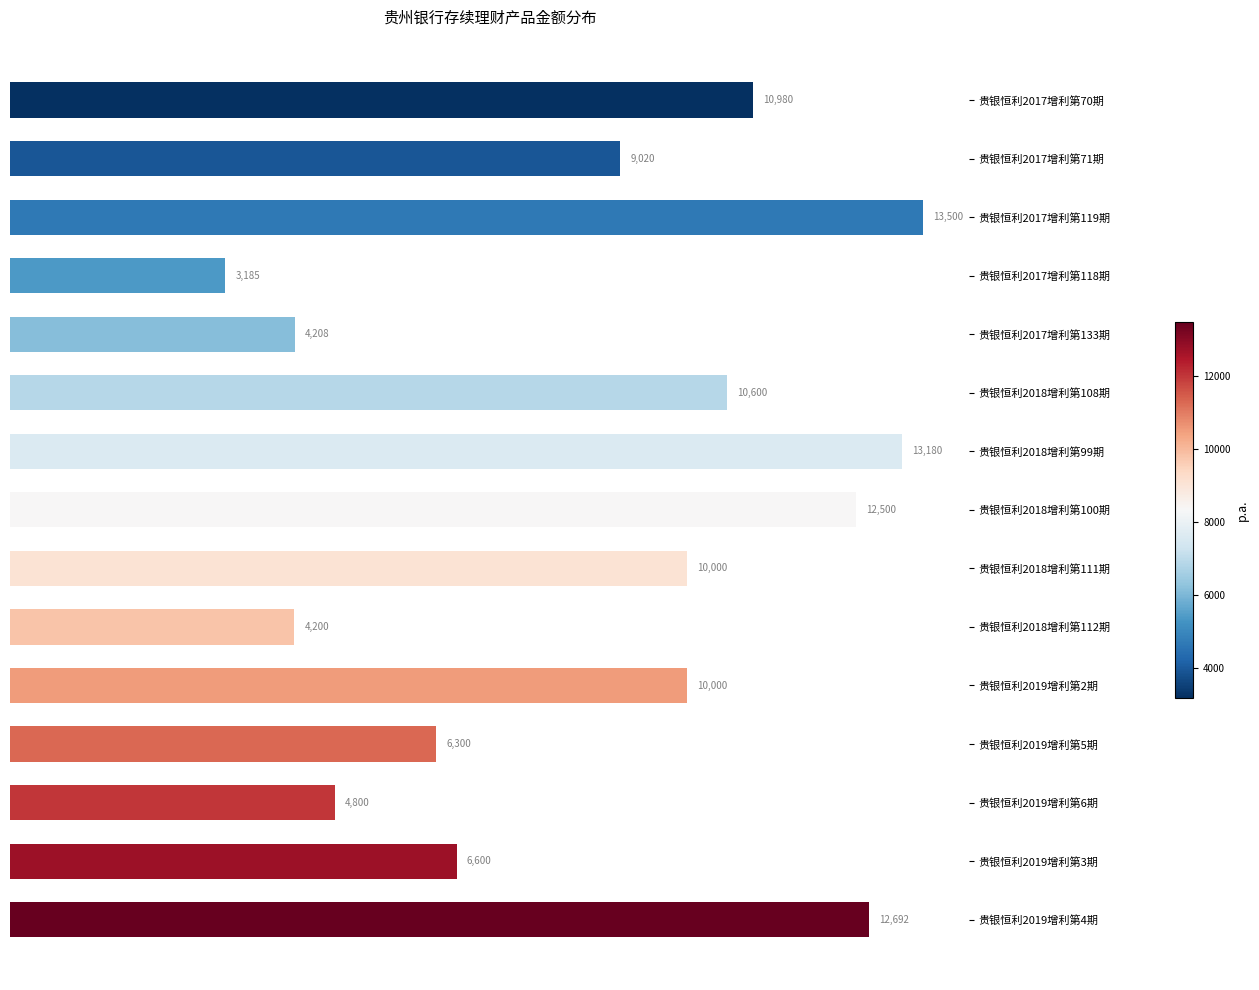

Reading top to bottom, extract all data points from this chart.

贵银恒利2017增利第70期=10980	贵银恒利2017增利第71期=9020	贵银恒利2017增利第119期=13500	贵银恒利2017增利第118期=3185	贵银恒利2017增利第133期=4208	贵银恒利2018增利第108期=10600	贵银恒利2018增利第99期=13180	贵银恒利2018增利第100期=12500	贵银恒利2018增利第111期=10000	贵银恒利2018增利第112期=4200	贵银恒利2019增利第2期=10000	贵银恒利2019增利第5期=6300	贵银恒利2019增利第6期=4800	贵银恒利2019增利第3期=6600	贵银恒利2019增利第4期=12692